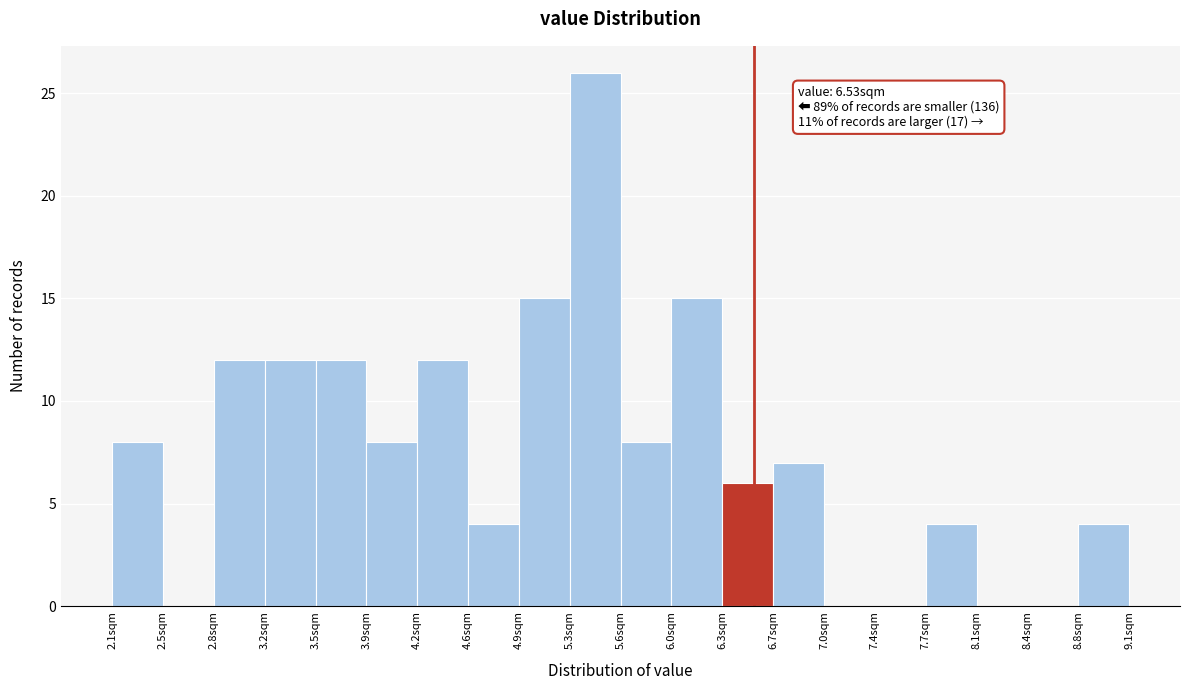

Which range on the x-axis has the tallest bar?

5.25 to 5.60